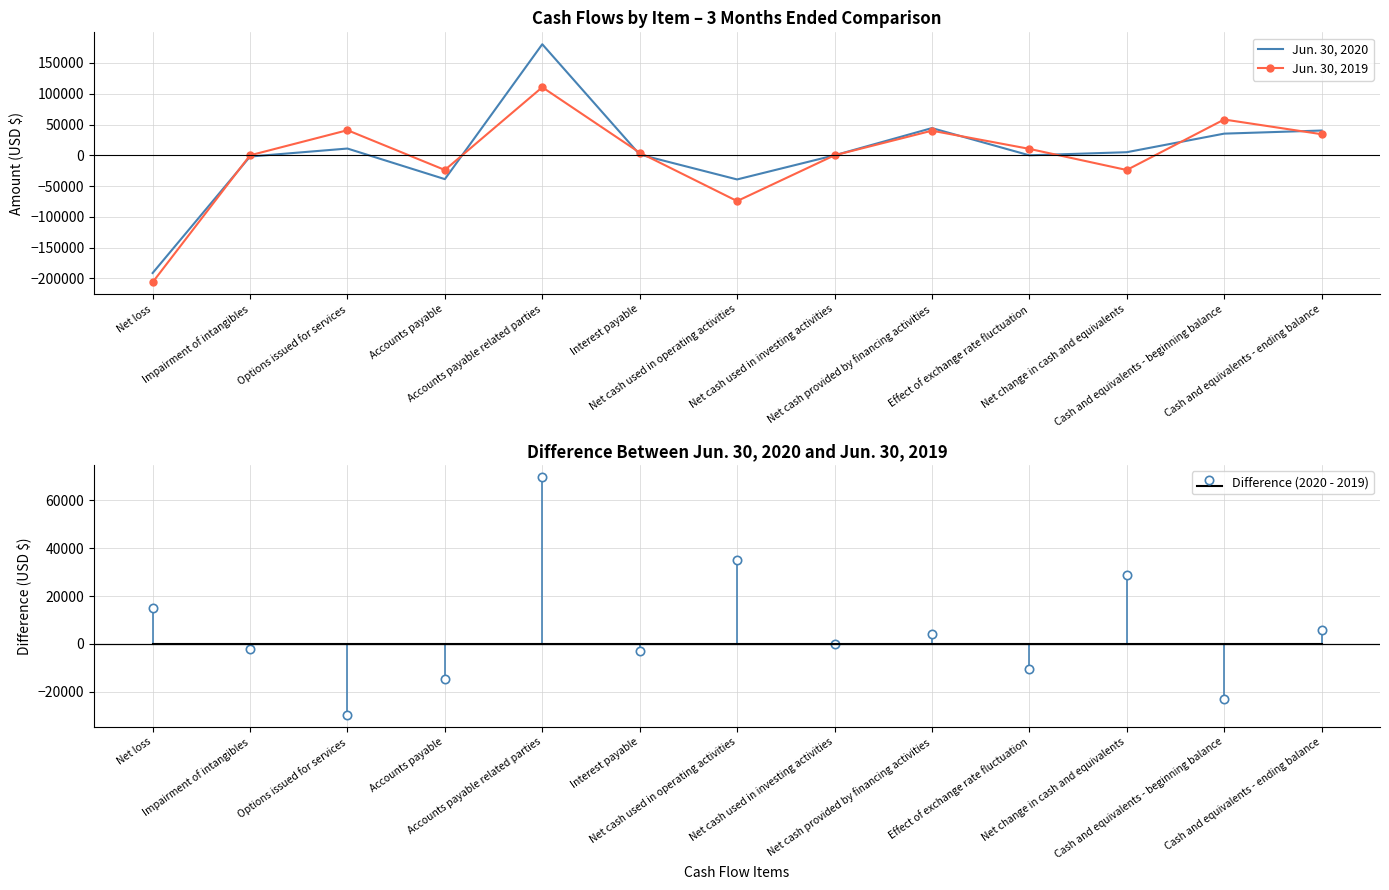

What is the value of the Jun. 30, 2019 point at the 7th from the left?

-74342